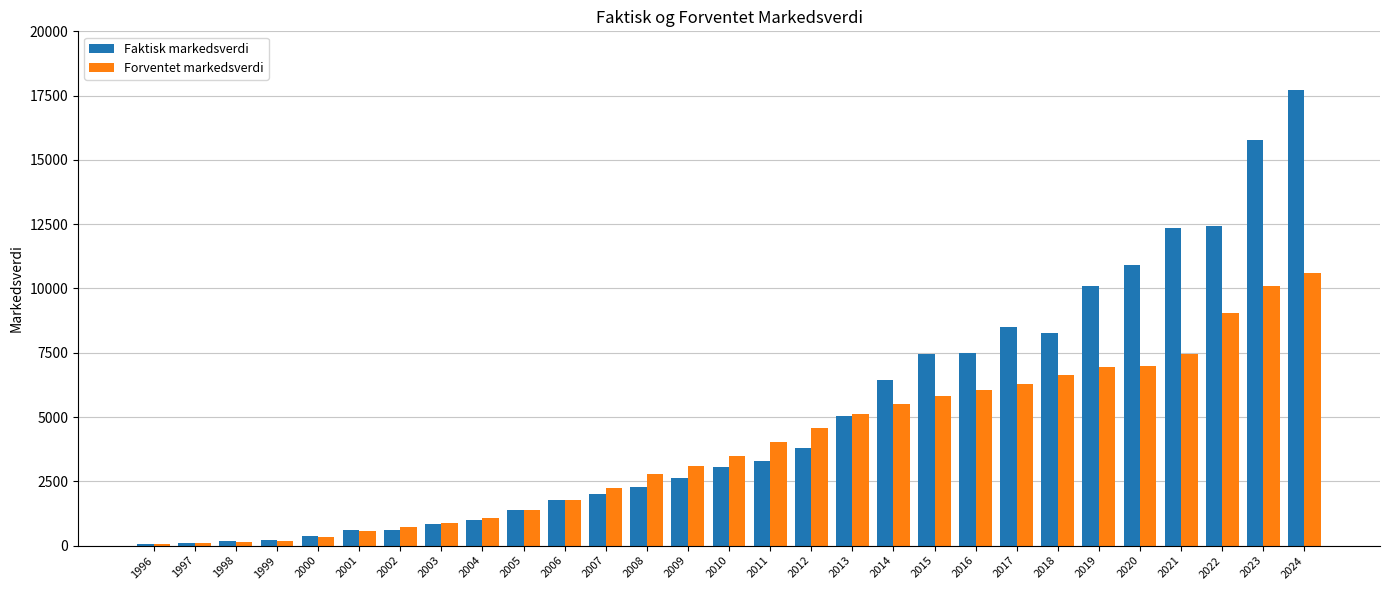

What is the greatest value displayed?

17733